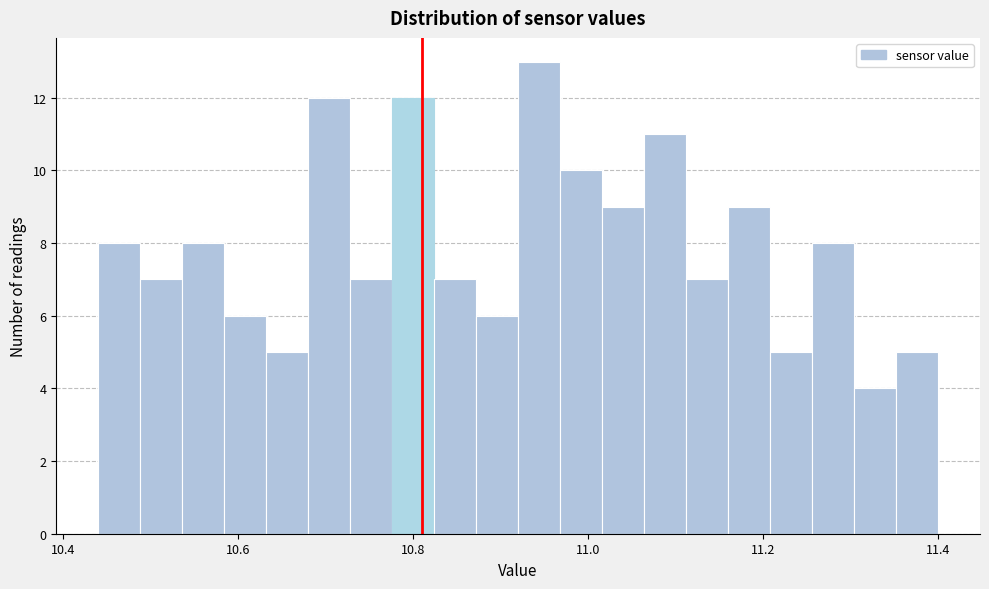

Read against the x-axis, roughly where is the centre of the tallest bar?

10.94